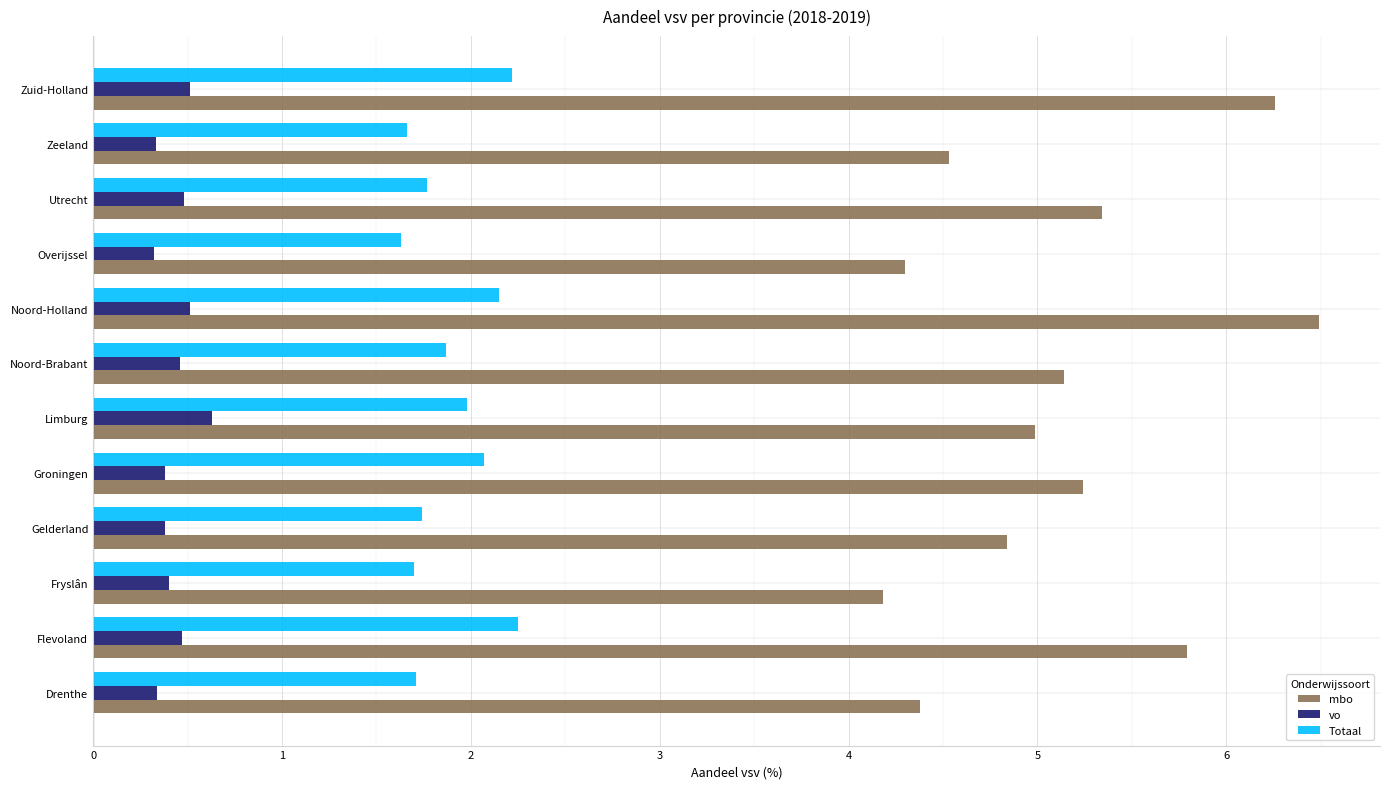

Which series has the largest range (max minus min)?

mbo